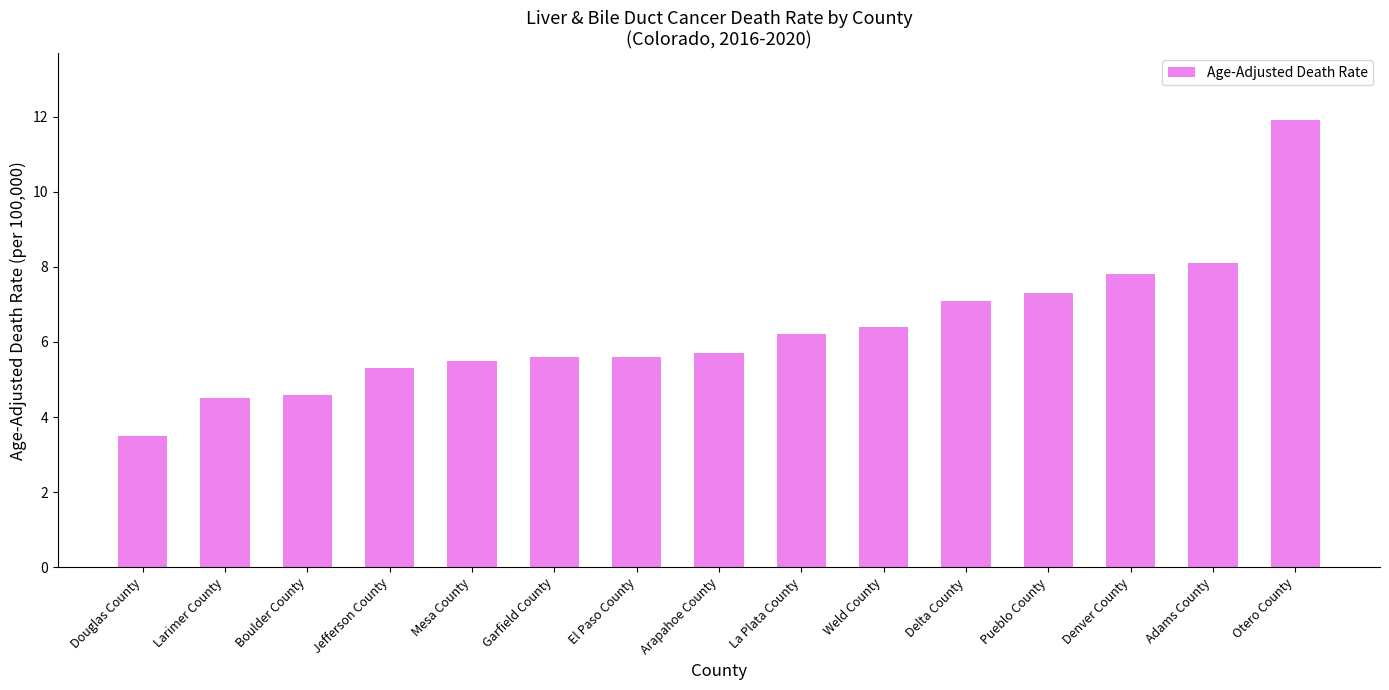

Approximately how many times larger is the value at Mesa County compared to El Paso County?

1.0